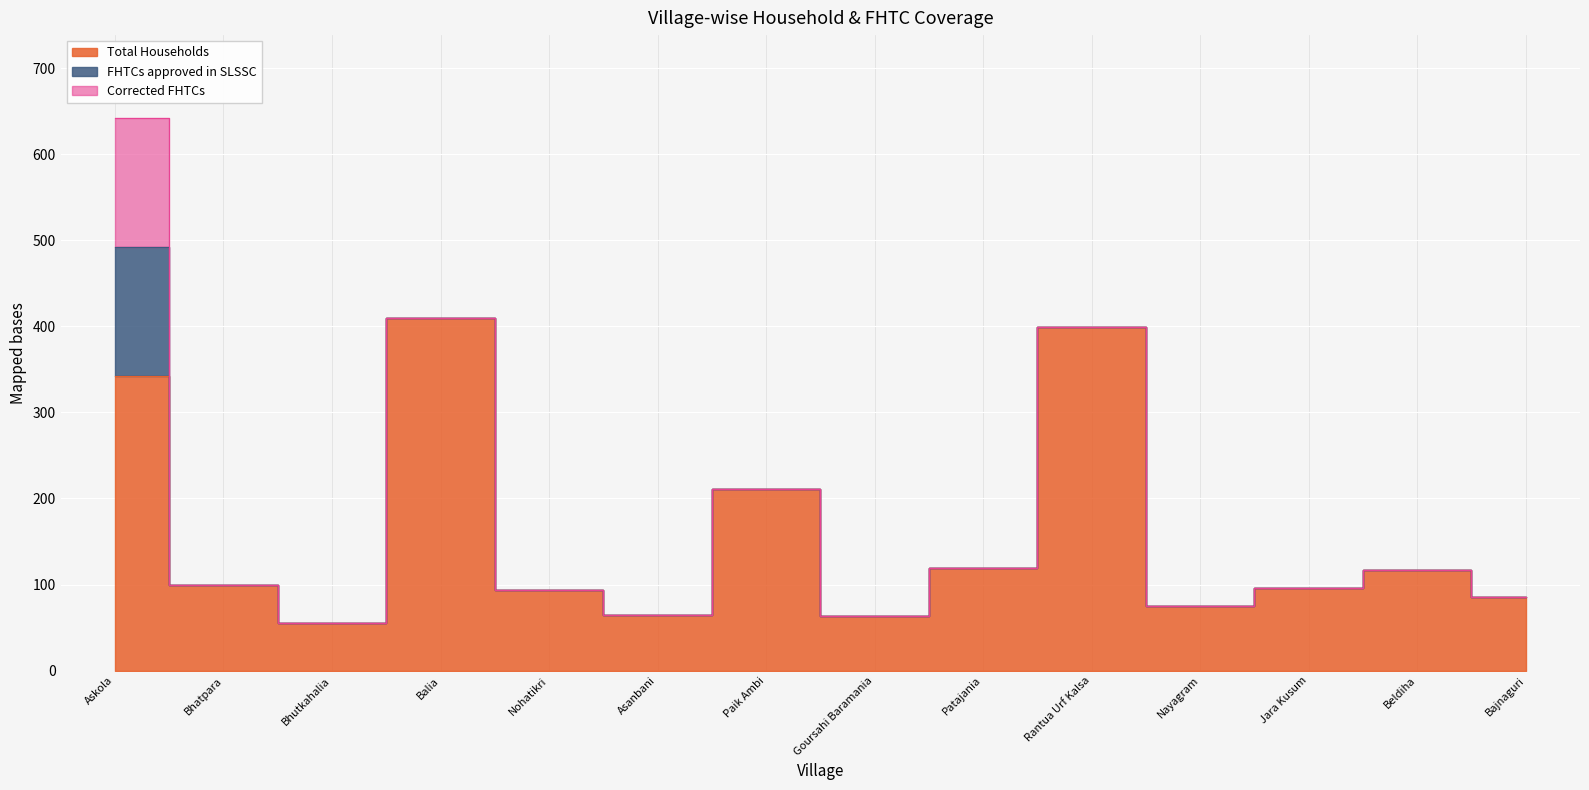

At how many categories does at least one series exceed 293?

3